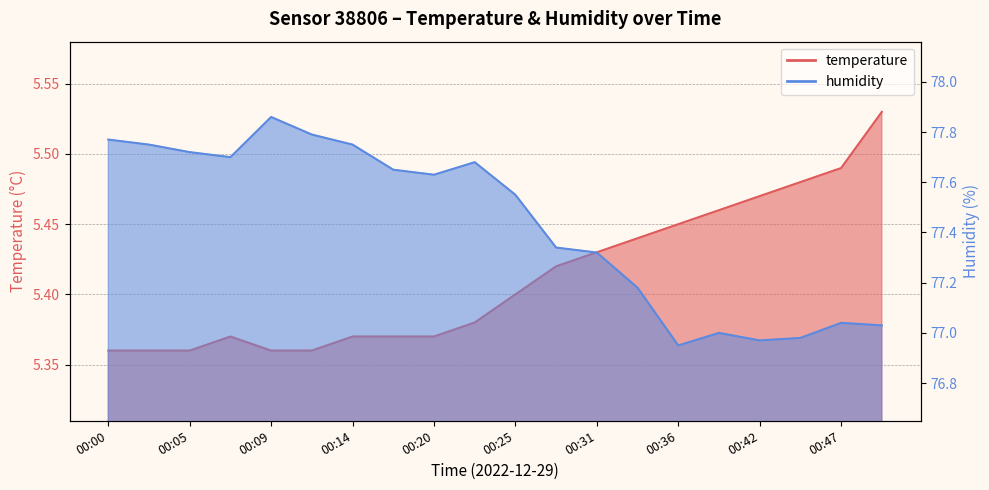

Reading left to right, extract all data points from this chart.

temperature: 00:00=5.4	00:02=5.4	00:05=5.4	00:07=5.4	00:09=5.4	00:12=5.4	00:14=5.4	00:17=5.4	00:20=5.4	00:22=5.4	00:25=5.4	00:28=5.4	00:31=5.4	00:33=5.4	00:36=5.5	00:39=5.5	00:42=5.5	00:44=5.5	00:47=5.5	00:49=5.5
humidity: 00:00=77.8	00:02=77.8	00:05=77.7	00:07=77.7	00:09=77.9	00:12=77.8	00:14=77.8	00:17=77.7	00:20=77.6	00:22=77.7	00:25=77.5	00:28=77.3	00:31=77.3	00:33=77.2	00:36=77.0	00:39=77.0	00:42=77.0	00:44=77.0	00:47=77.0	00:49=77.0